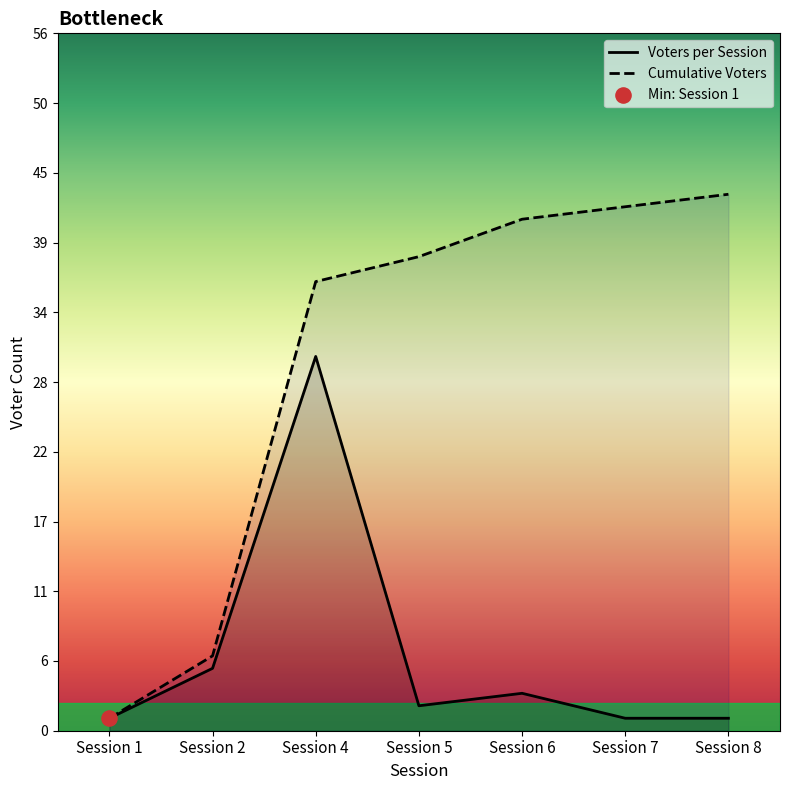

Which series has the largest Y range (max minus min)?

Cumulative Voters